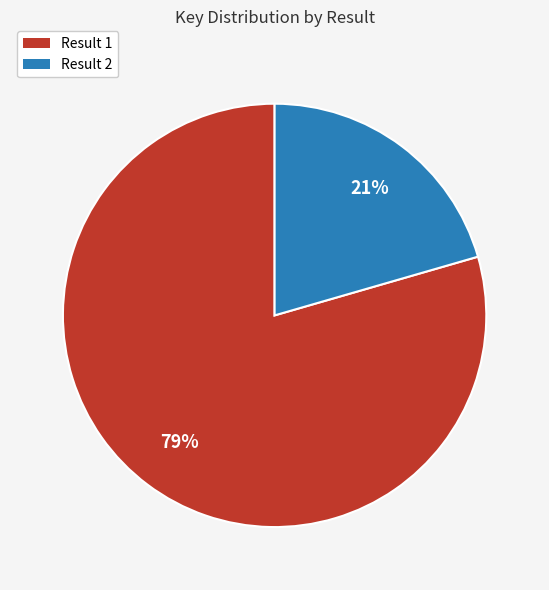

Which category accounts for the majority?

Result 1